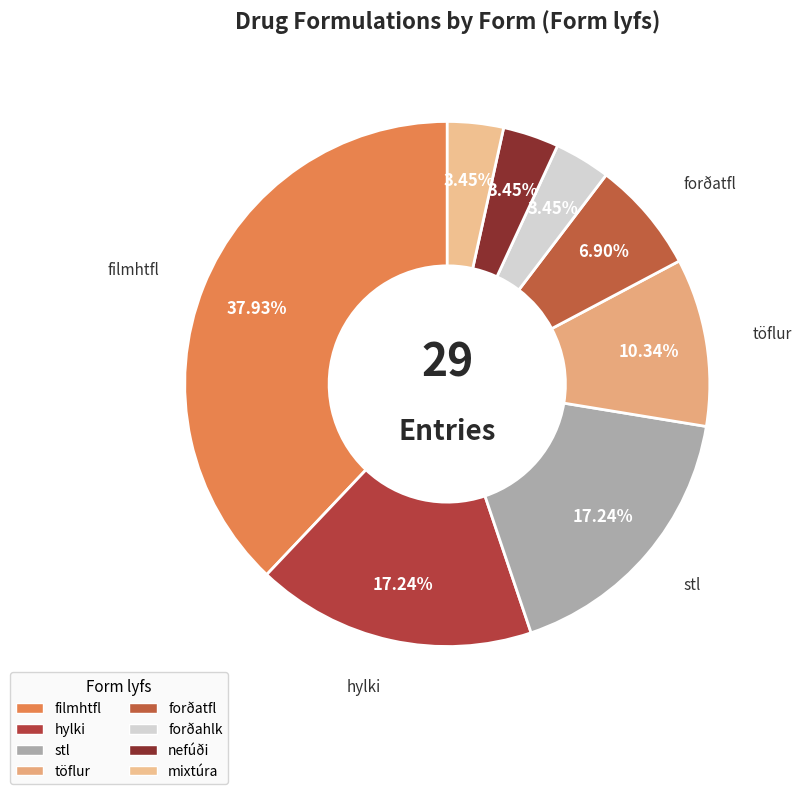

What is the change in value from filmhtfl to hylki?

-6